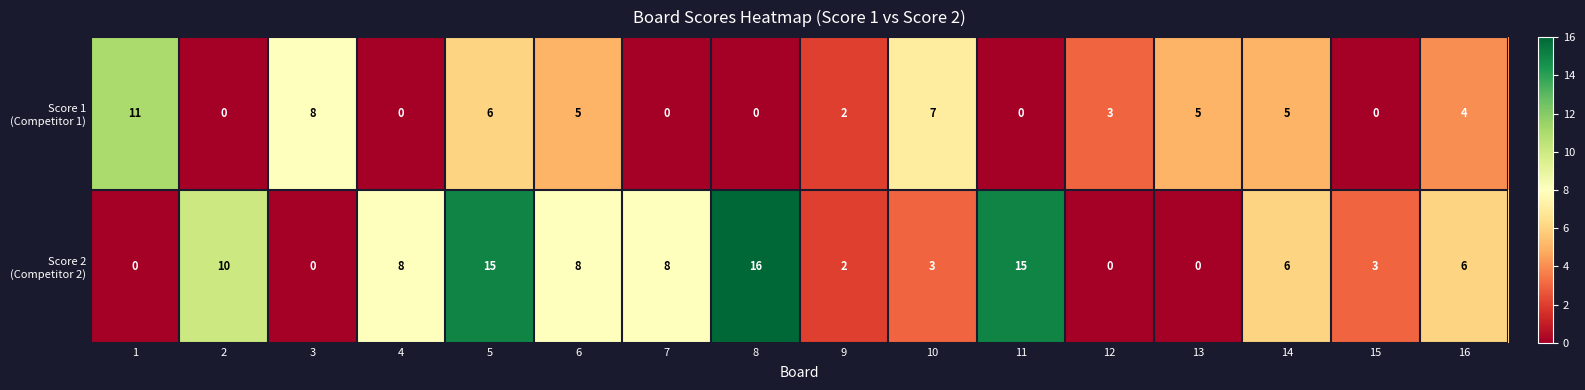

At how many categories does at least one series exceed 1?

16